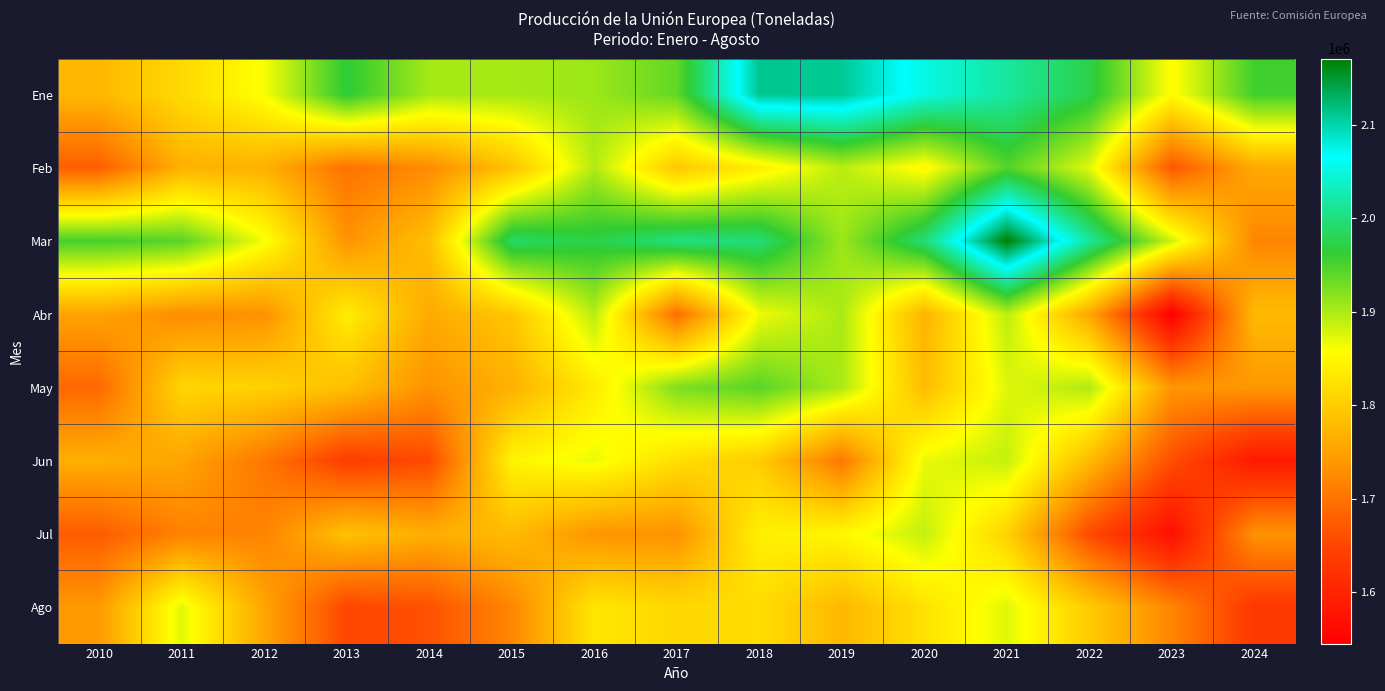

At how many categories does at least one series exceed 1730460?

15